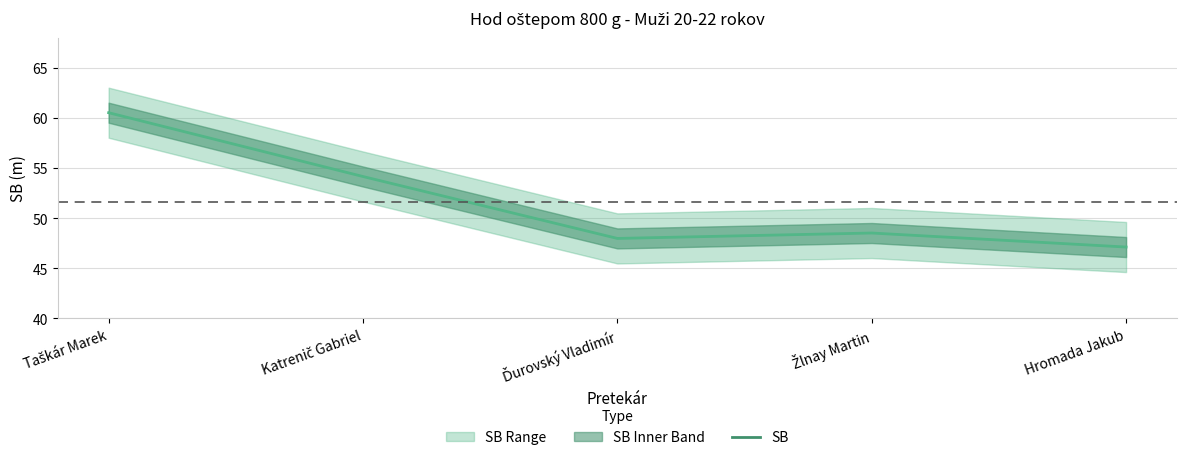

Where is the first local minimum?

Ďurovský Vladimír